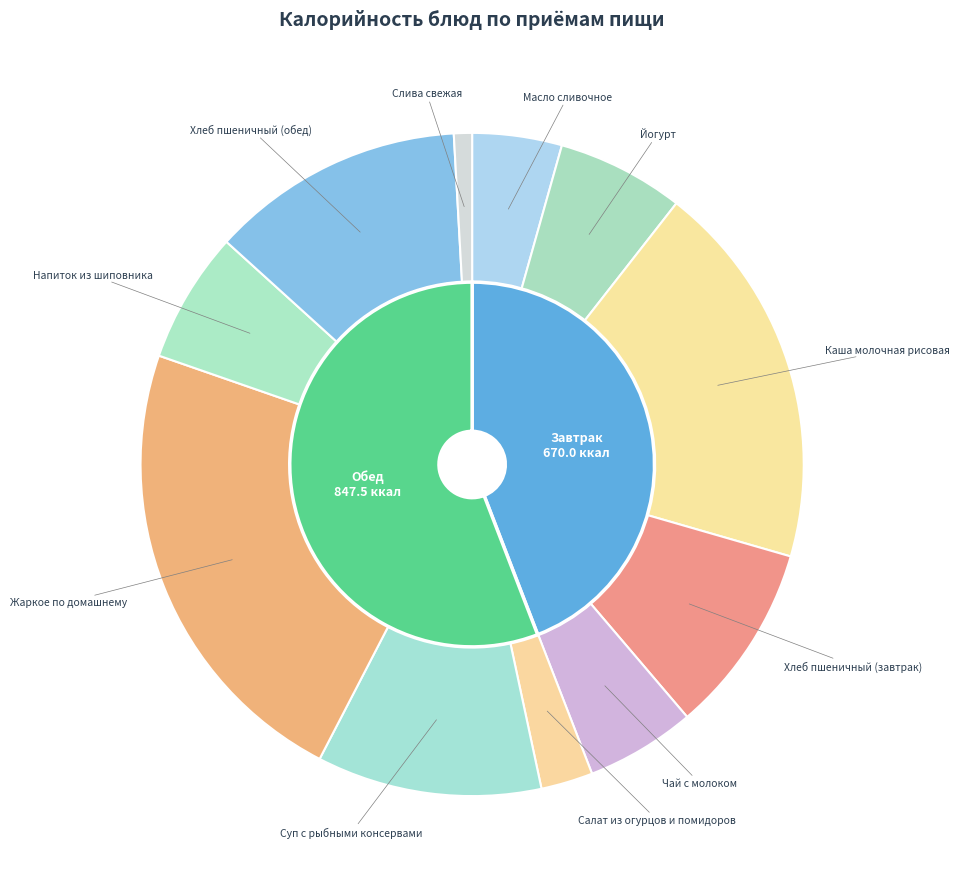

How many segments does this pie chart have?

11